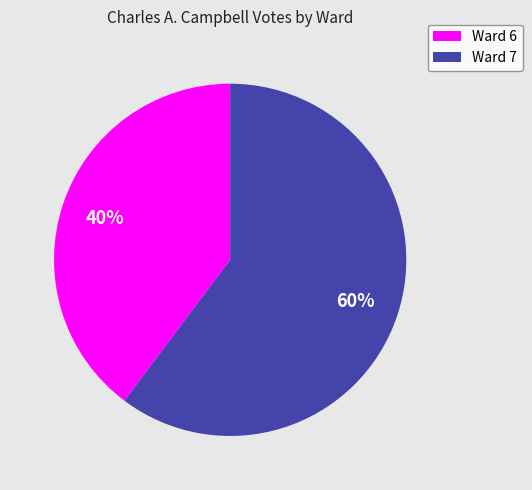

The Ward 6 slice represents 54% of the pie. True or false?

False